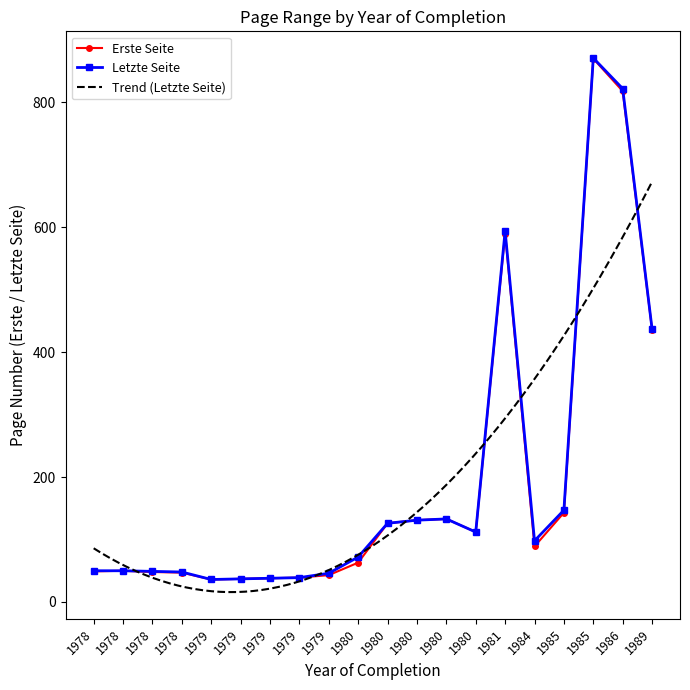

At how many categories does at least one series exceed 555?

3